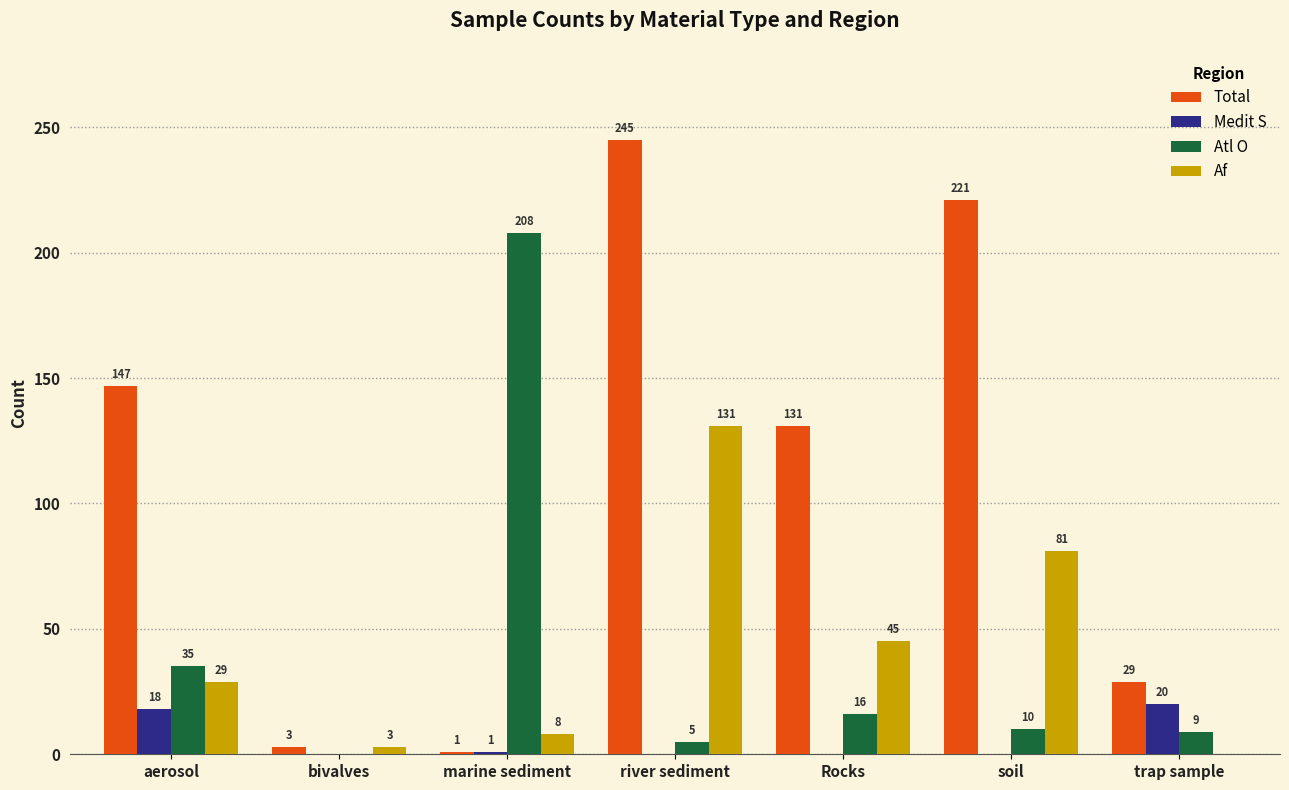

Which category has the highest value across all series?

river sediment